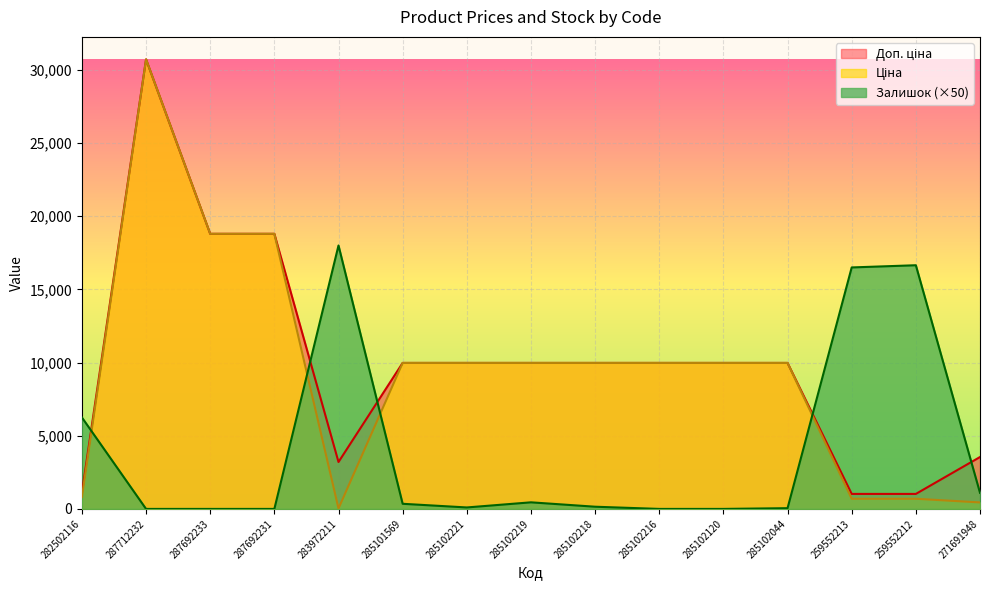

What are all the series names shown in the legend?

Ціна, Доп. ціна, Залишок